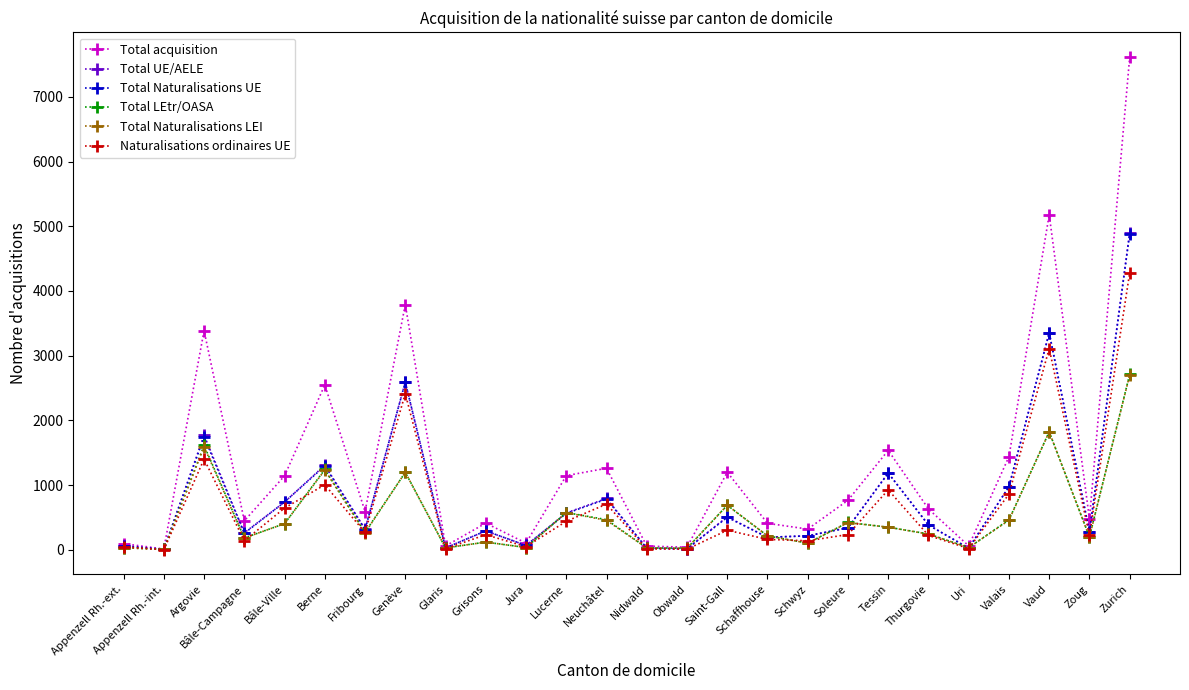

What is the spread (max minus min) of values at Lucerne?

706